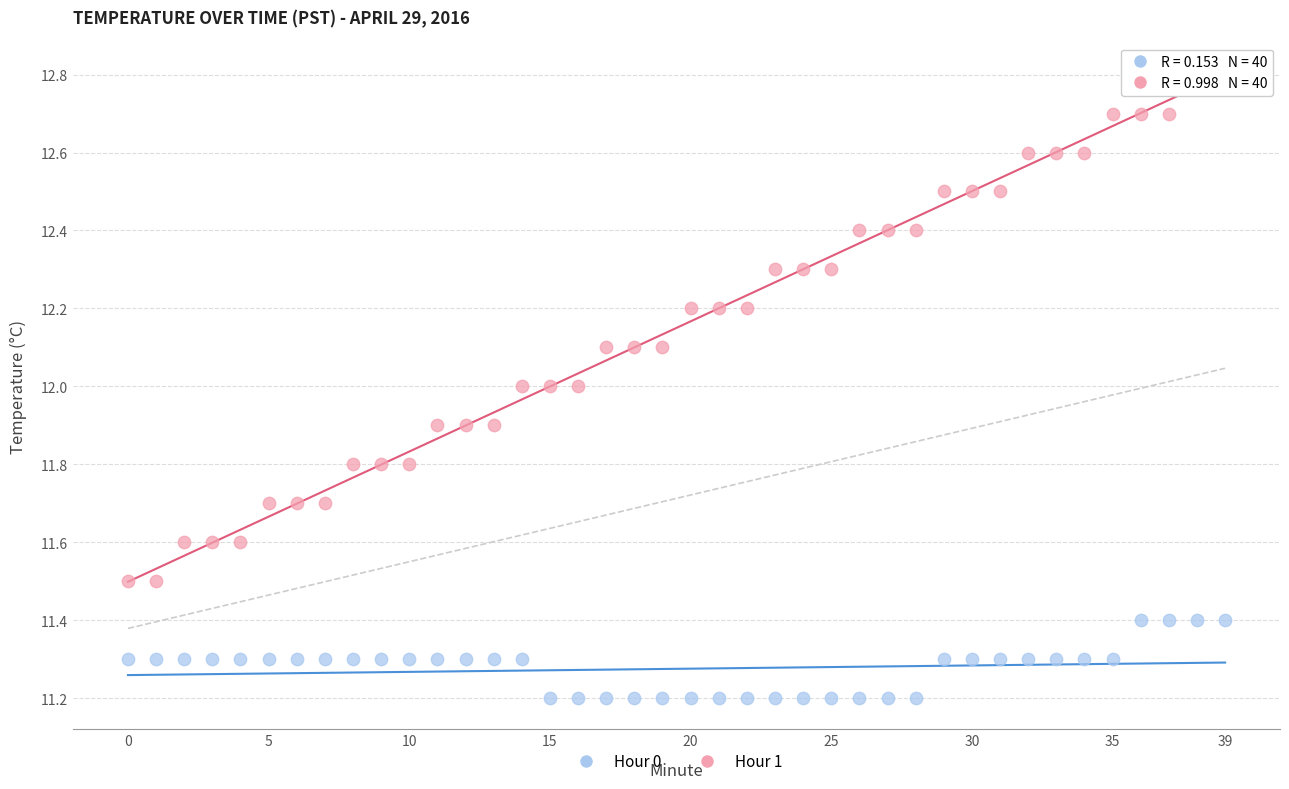

Which series contains the highest Y value?

Hour 1